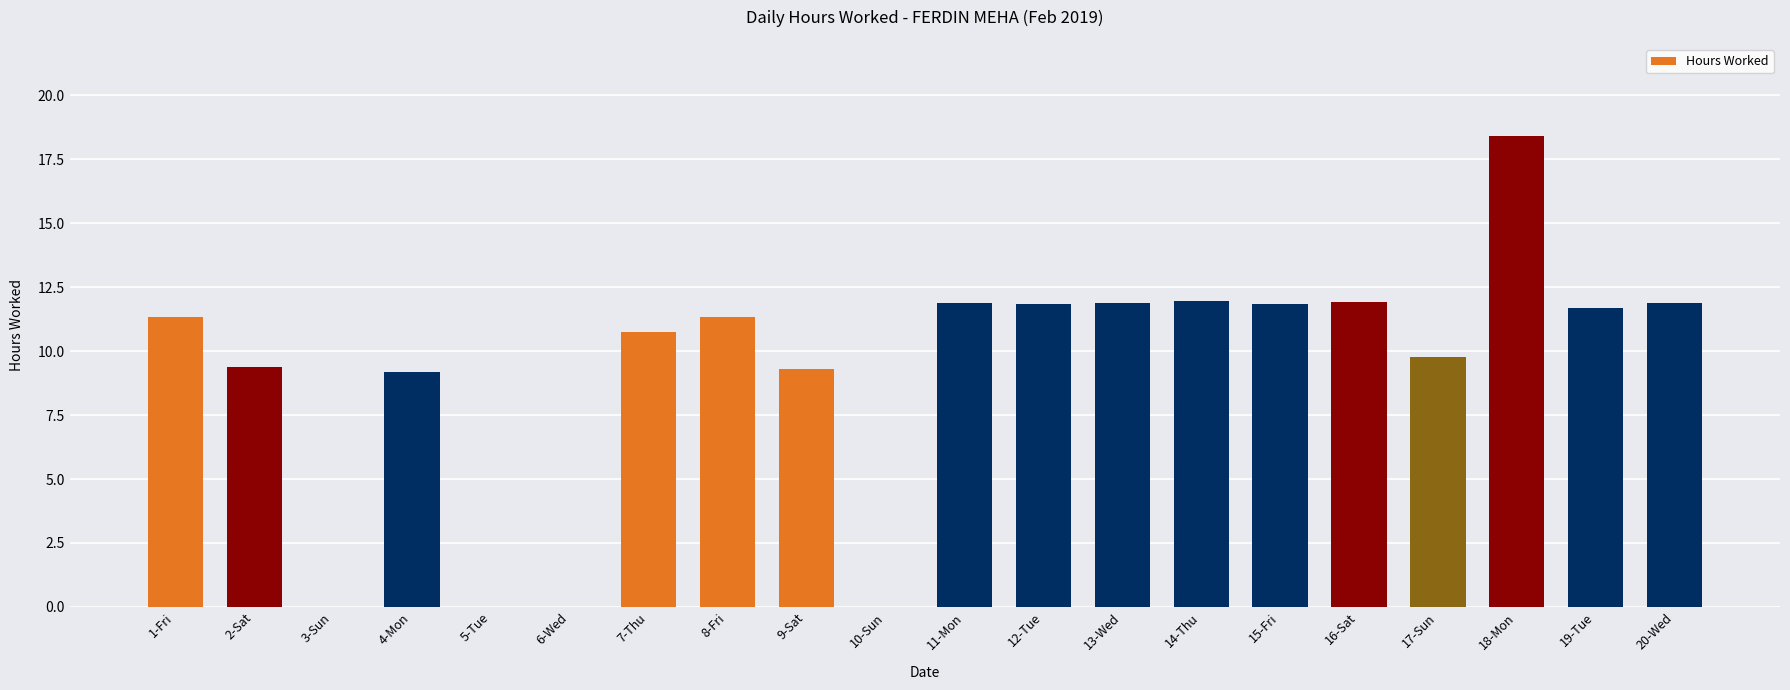

What is the sum of the values at 6-Wed and 17-Sun?

9.8